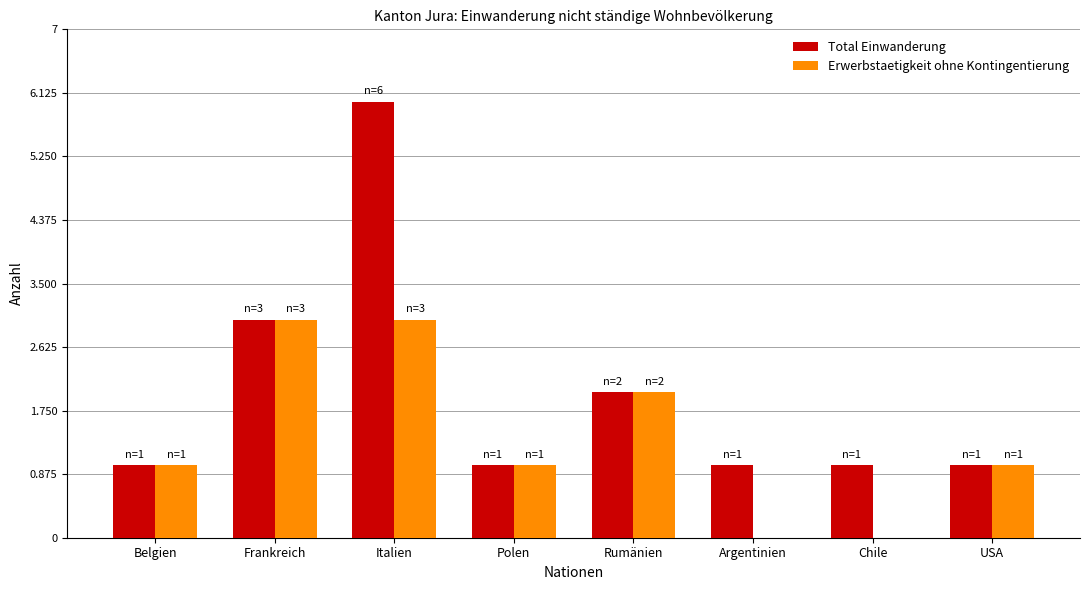

What is the total value across all series at Chile?

1